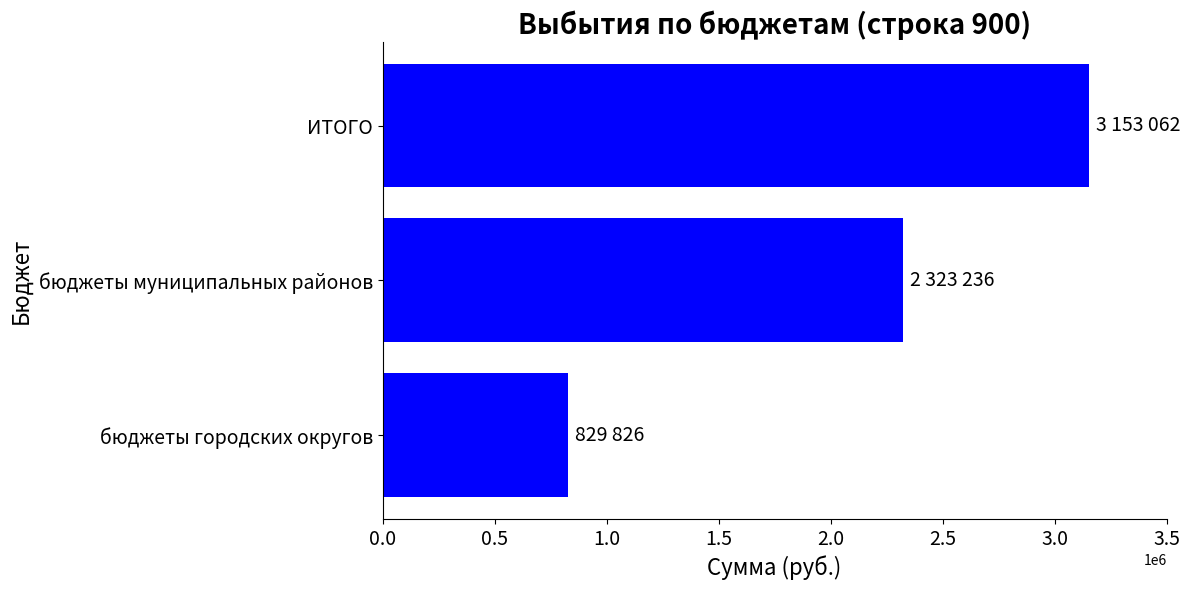

The value at бюджеты городских округов is 829826. True or false?

True